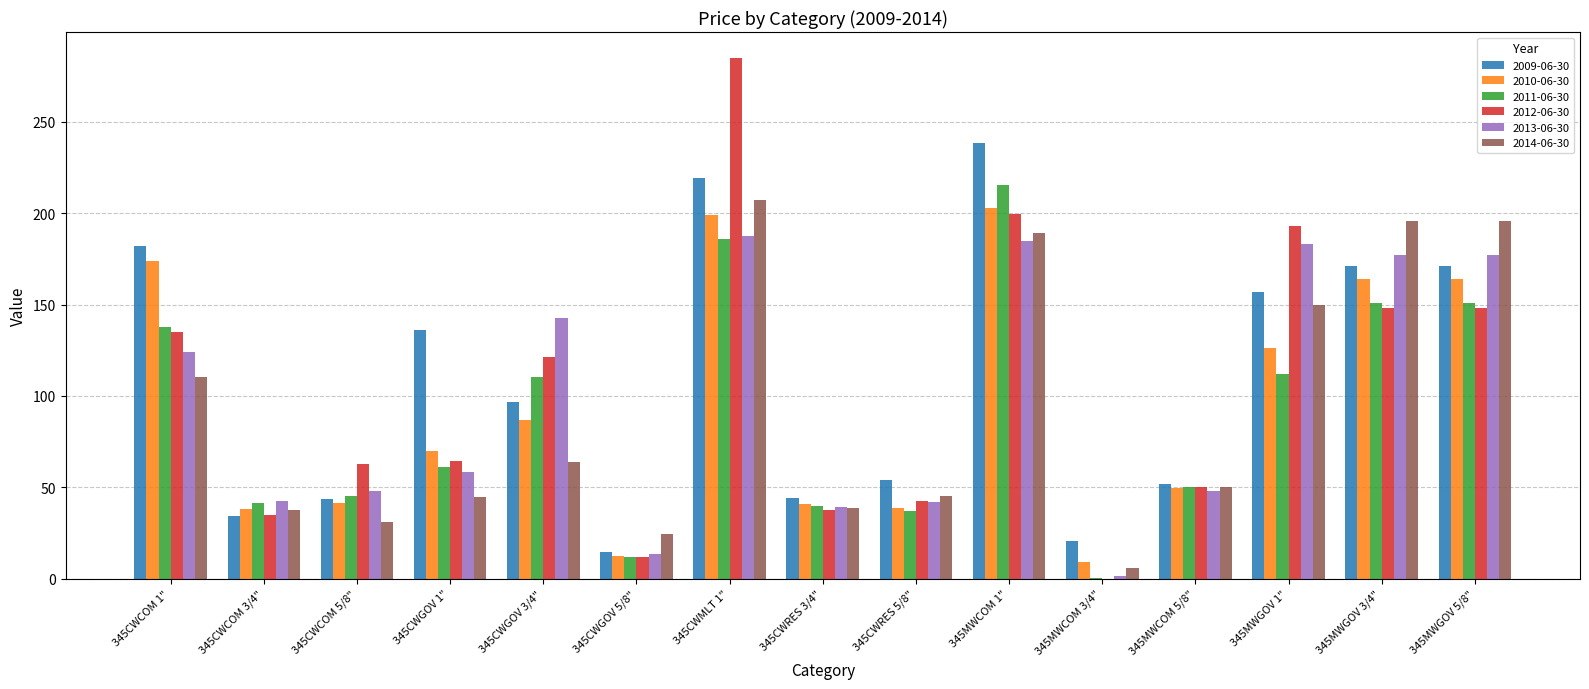

How many categories are shown in the chart?

15